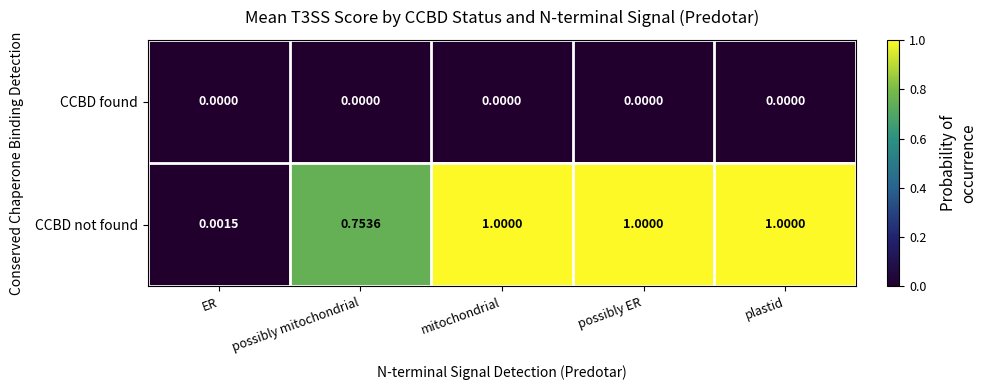

List the series in order of their overall mean, highest first.

CCBD not found, CCBD found